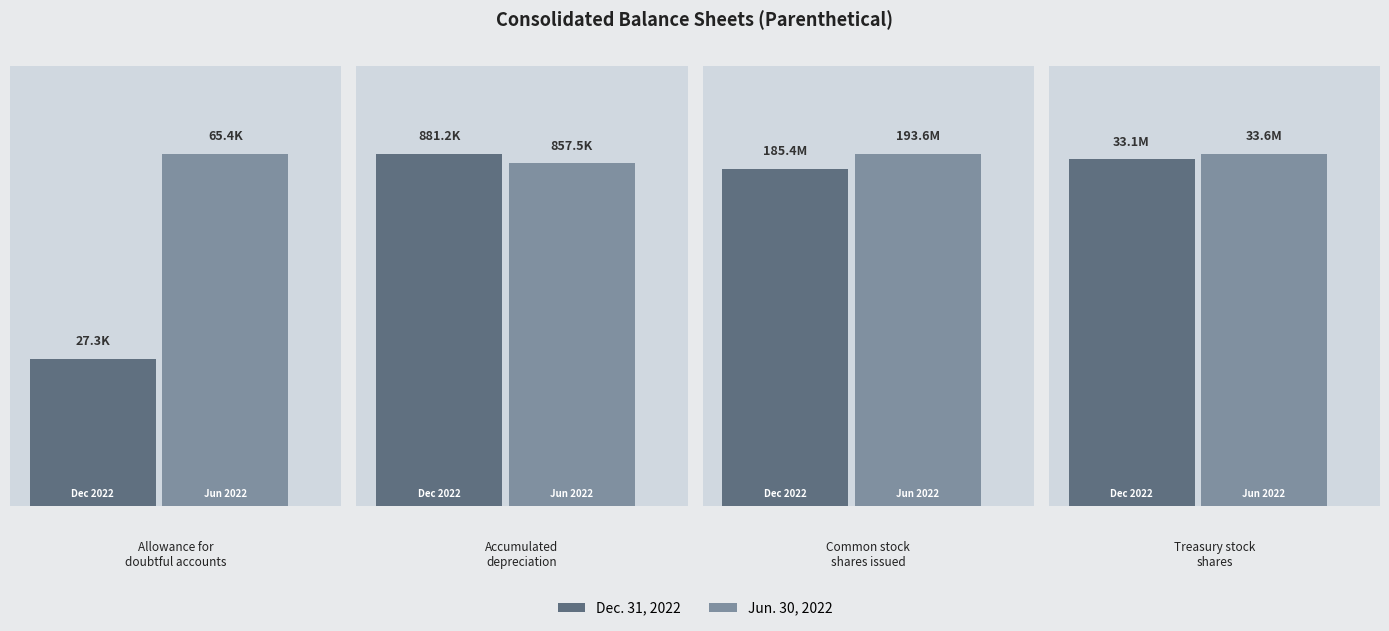

What are all the series names shown in the legend?

Dec. 31, 2022, Jun. 30, 2022